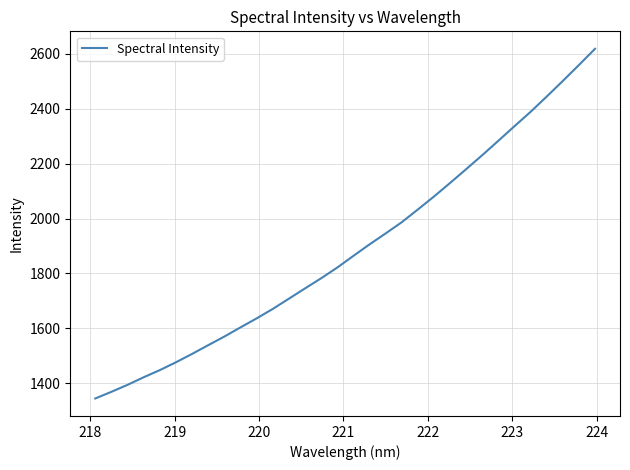

Reading left to right, what are all the values shown in this chart?

1344.4	1368.7	1394.0	1421.7	1447.7	1476.3	1506.8	1538.6	1570.0	1603.4	1636.2	1670.6	1707.9	1745.3	1782.3	1821.4	1863.8	1905.7	1945.6	1986.5	2032.9	2080.1	2129.6	2179.9	2230.9	2283.4	2336.4	2388.8	2444.4	2501.2	2559.3	2618.3